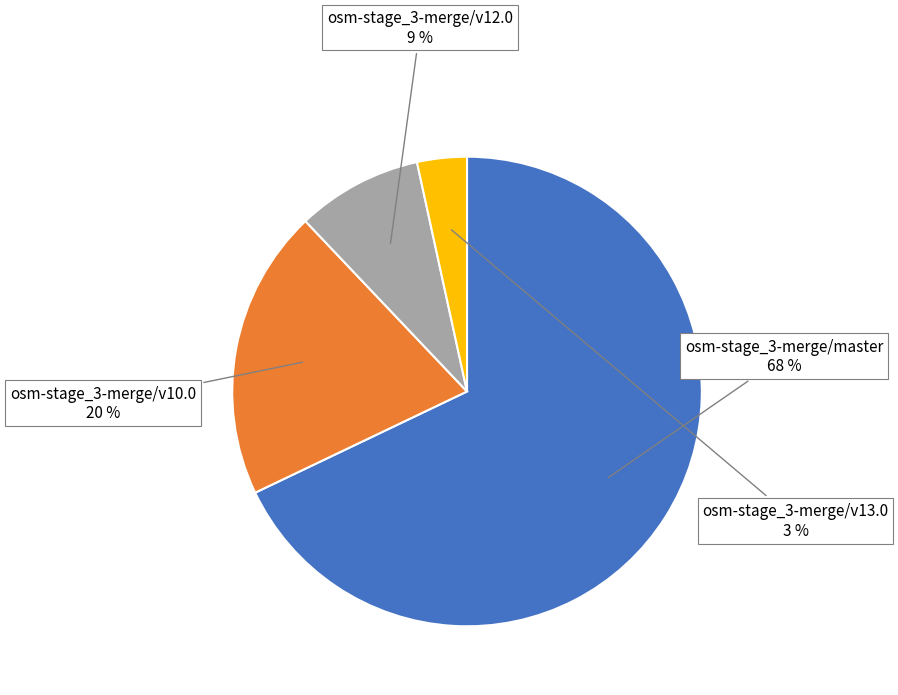

To the nearest percent, what is the average slice percentage?

25%